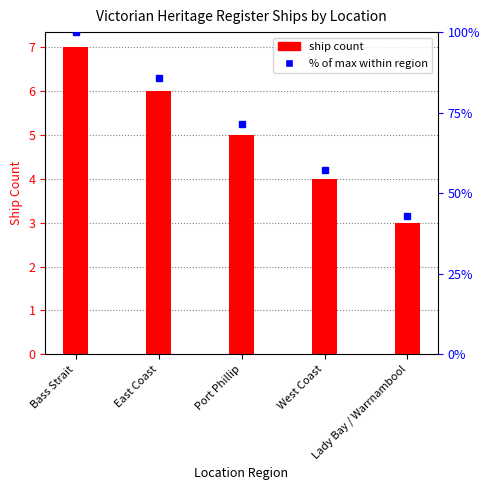

Count the number of data series in this chart.

1